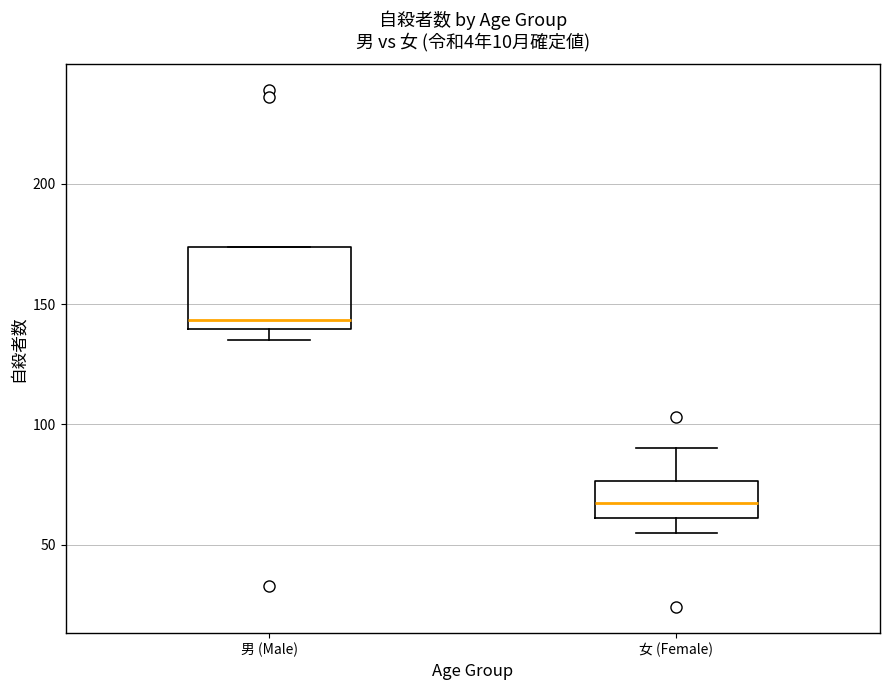

Reading left to right, read every box against the y-axis: the position of its median line, the range the box covers, and the ends of its whiskers. The values are not printed on the chart, so give them approximately, as read against the axis.

男 (Male): median 145, box 140 to 175, whiskers 135 to 175
女 (Female): median 70, box 60 to 75, whiskers 55 to 90